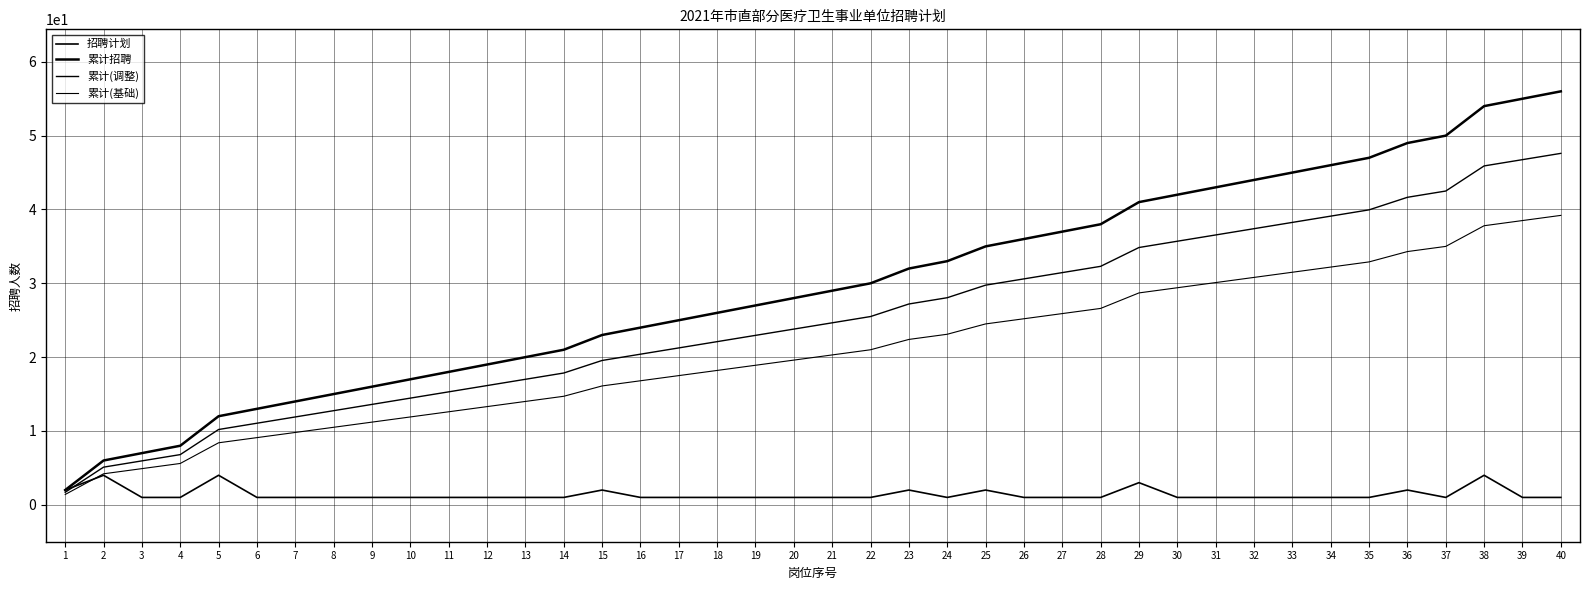

At 23, list the series in order from smallest to largest.

招聘计划, 累计(基础), 累计(调整), 累计招聘